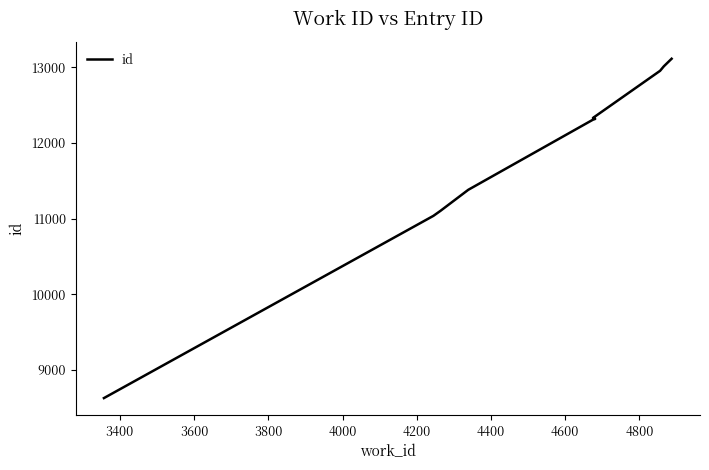

How many categories are shown in the chart?

10